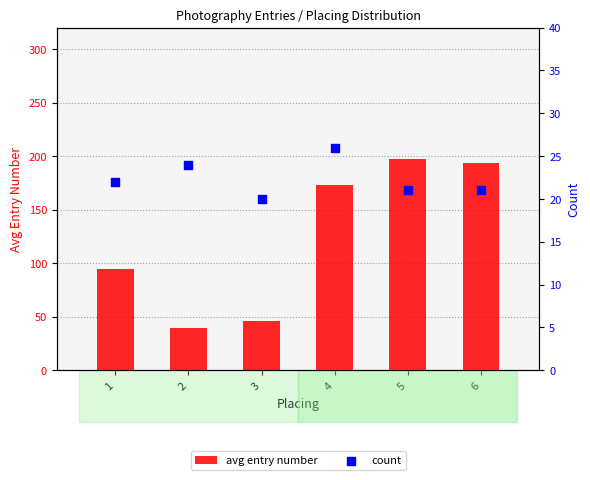

Which series has the largest Y range (max minus min)?

avg entry number